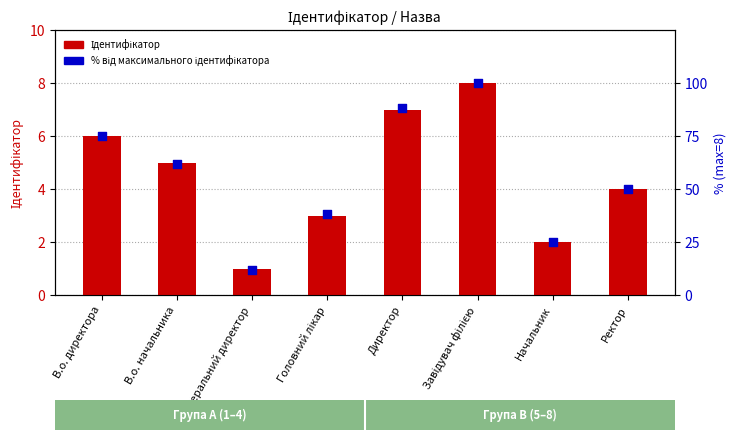

What are all the series names shown in the legend?

Ідентифікатор, % від максимального ідентифікатора